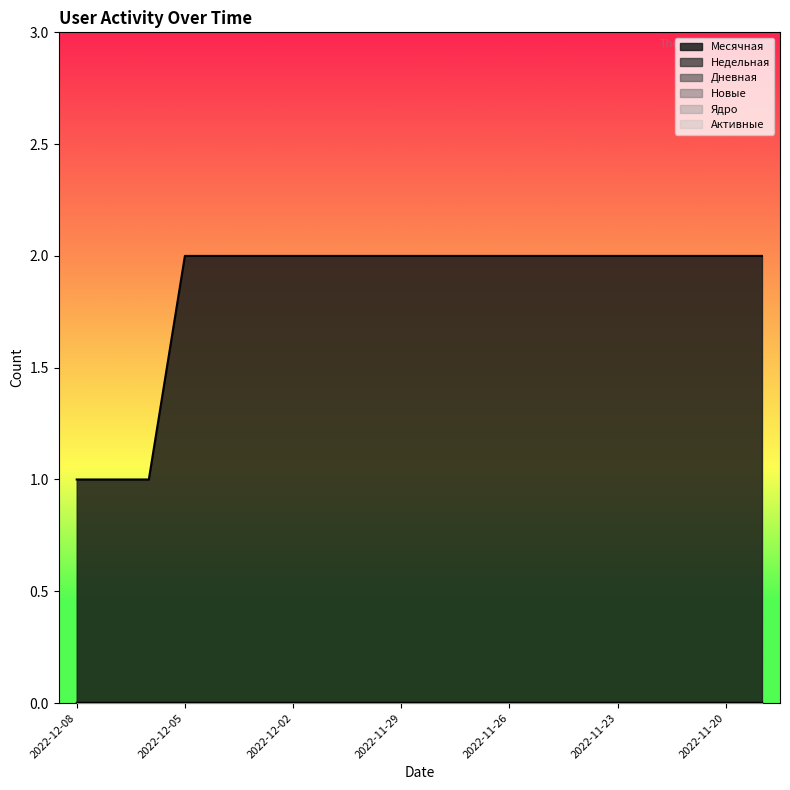

Does the chart have visible grid lines?

No